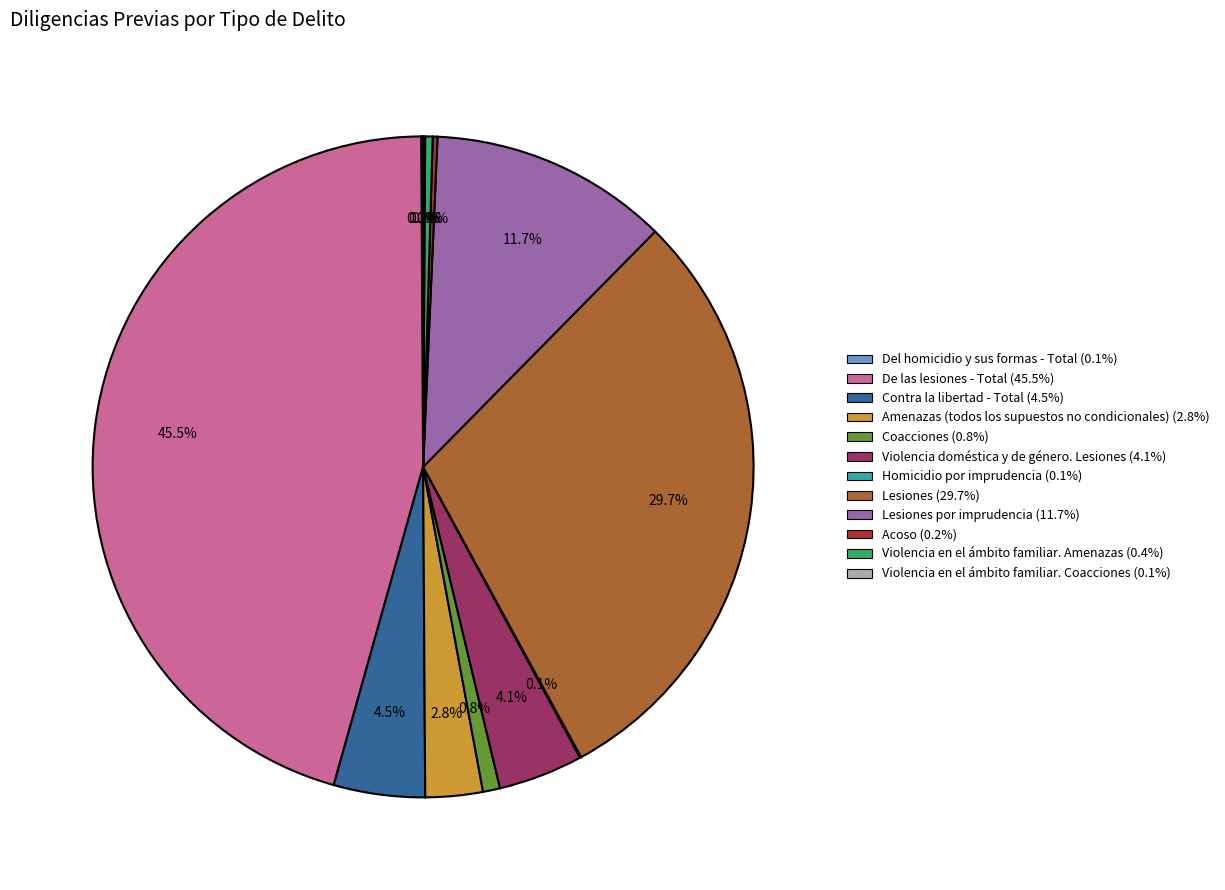

Is there any slice that represents more than half of the pie?

No